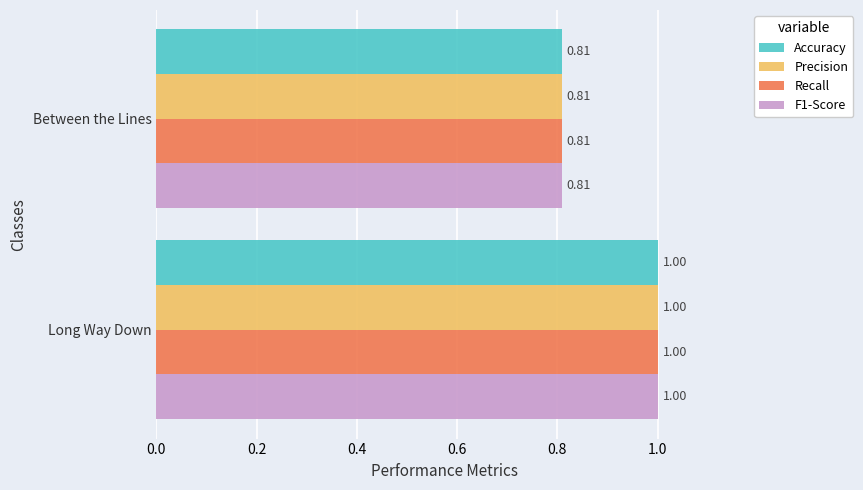

At which label is Recall closest to 0?

Between the Lines